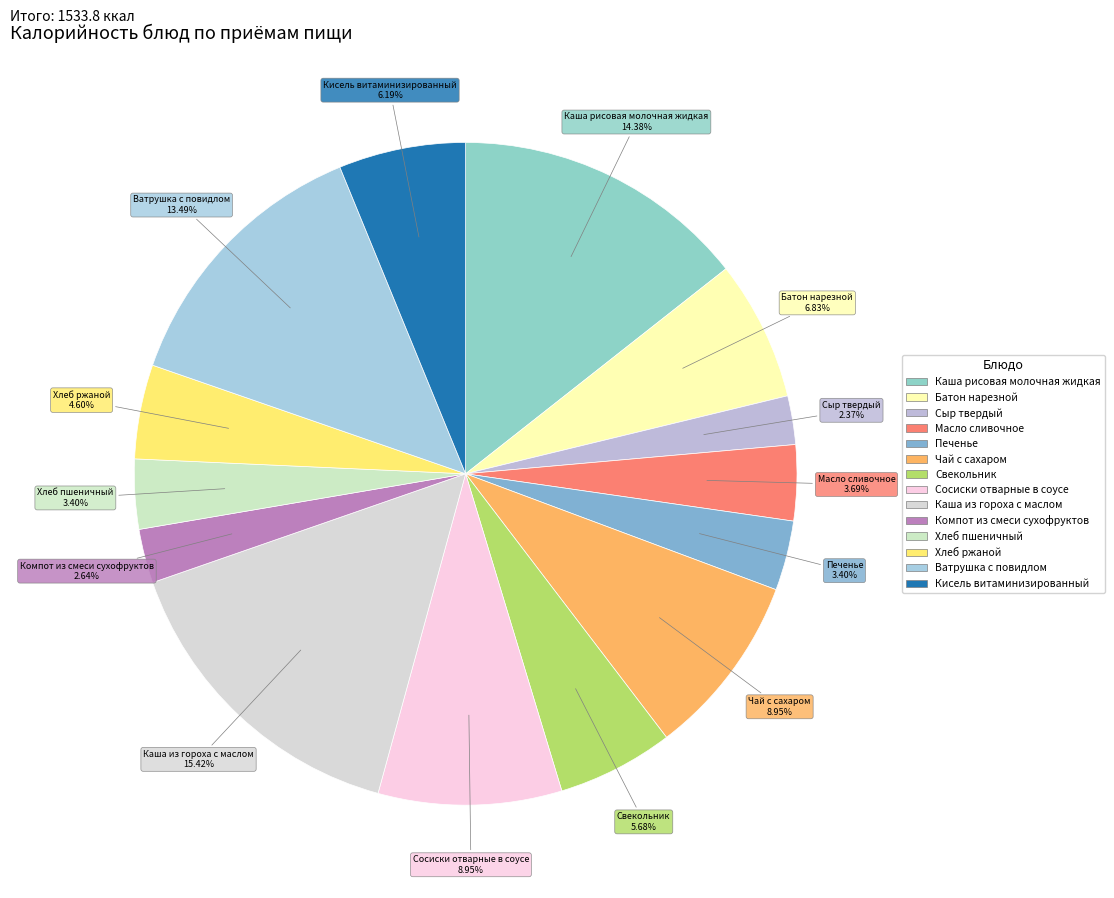

To the nearest percent, what is the difference between the largest and smallest slice percentages?

13%